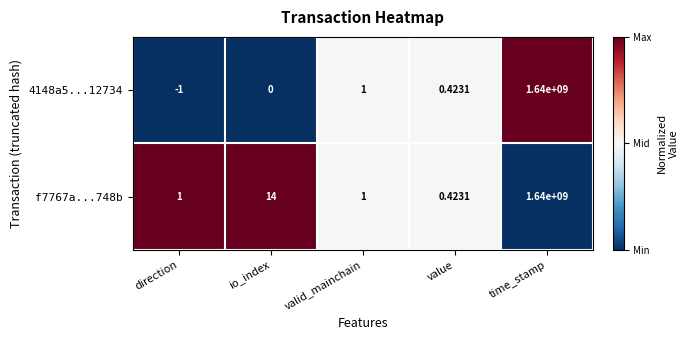

Count the number of categories in the chart.

5